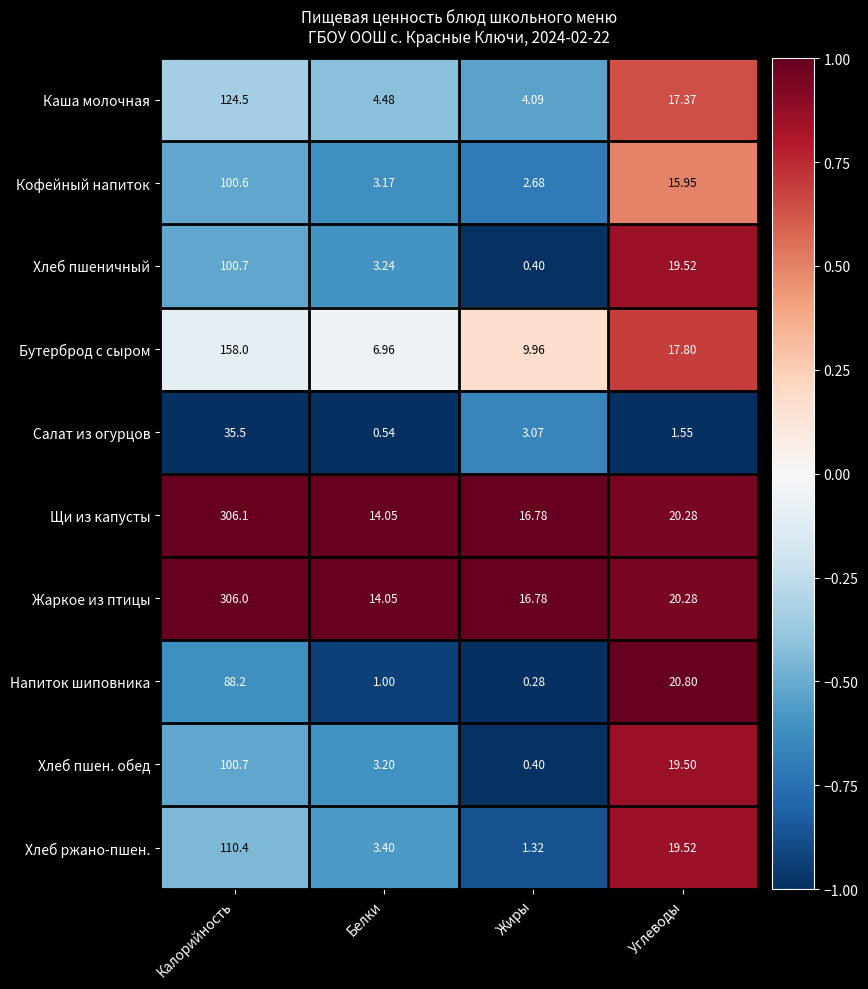

Which category has the lowest value in the Хлеб пшен. обед series?

Жиры